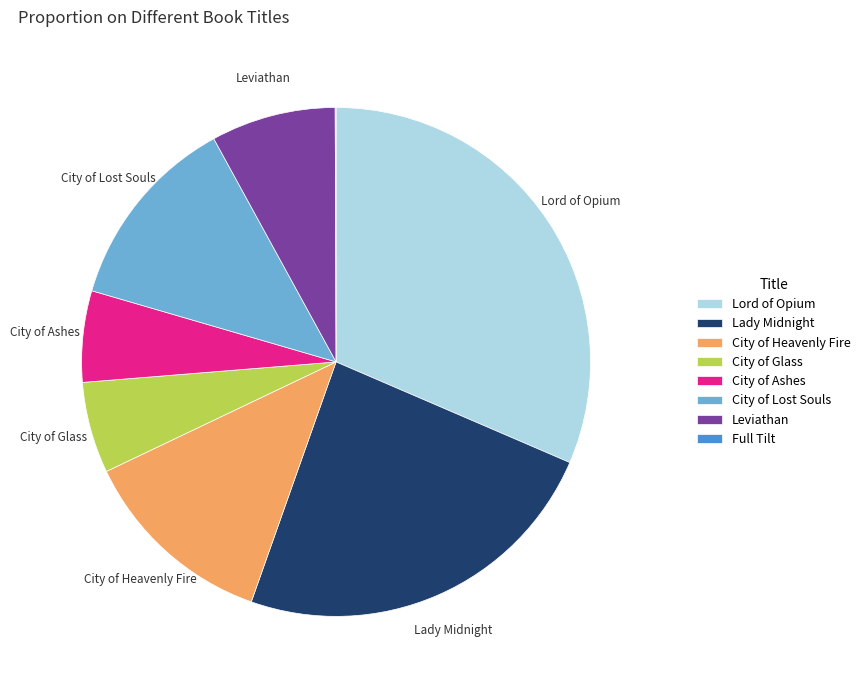

Approximately how many times larger is the value at Lord of Opium compared to Lady Midnight?

1.3